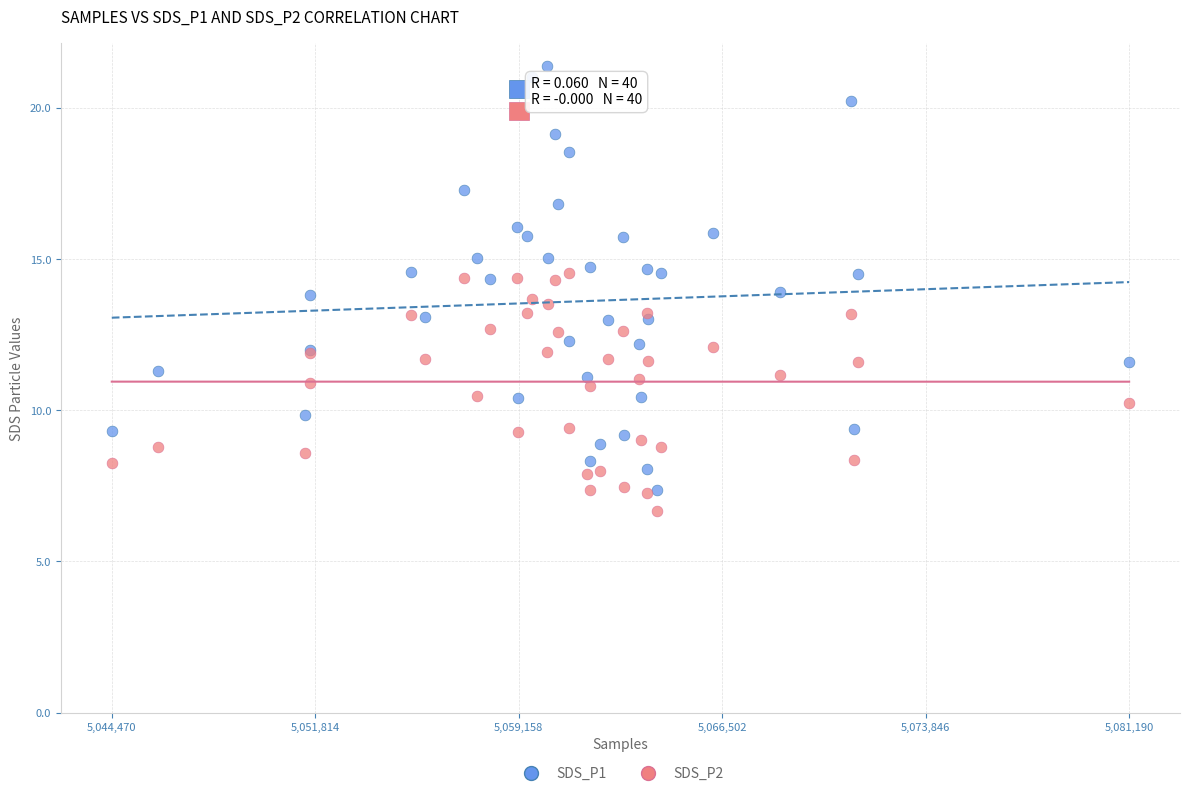

What are all the series names shown in the legend?

SDS_P1, SDS_P2